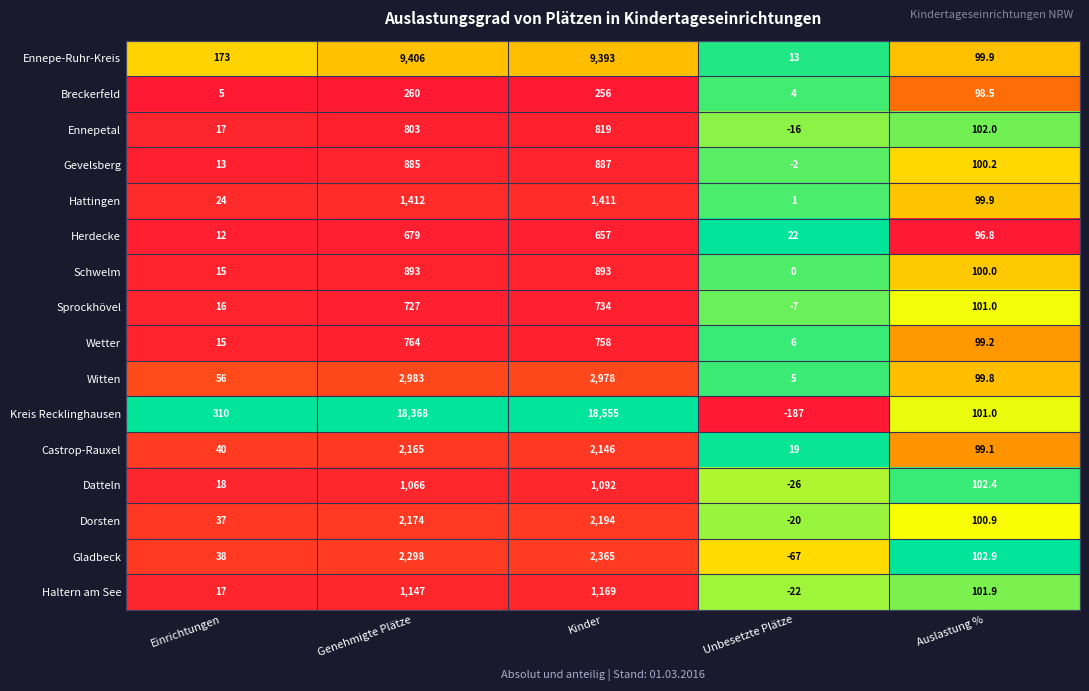

The value of Ennepe-Ruhr-Kreis at Einrichtungen is 268.5. True or false?

False